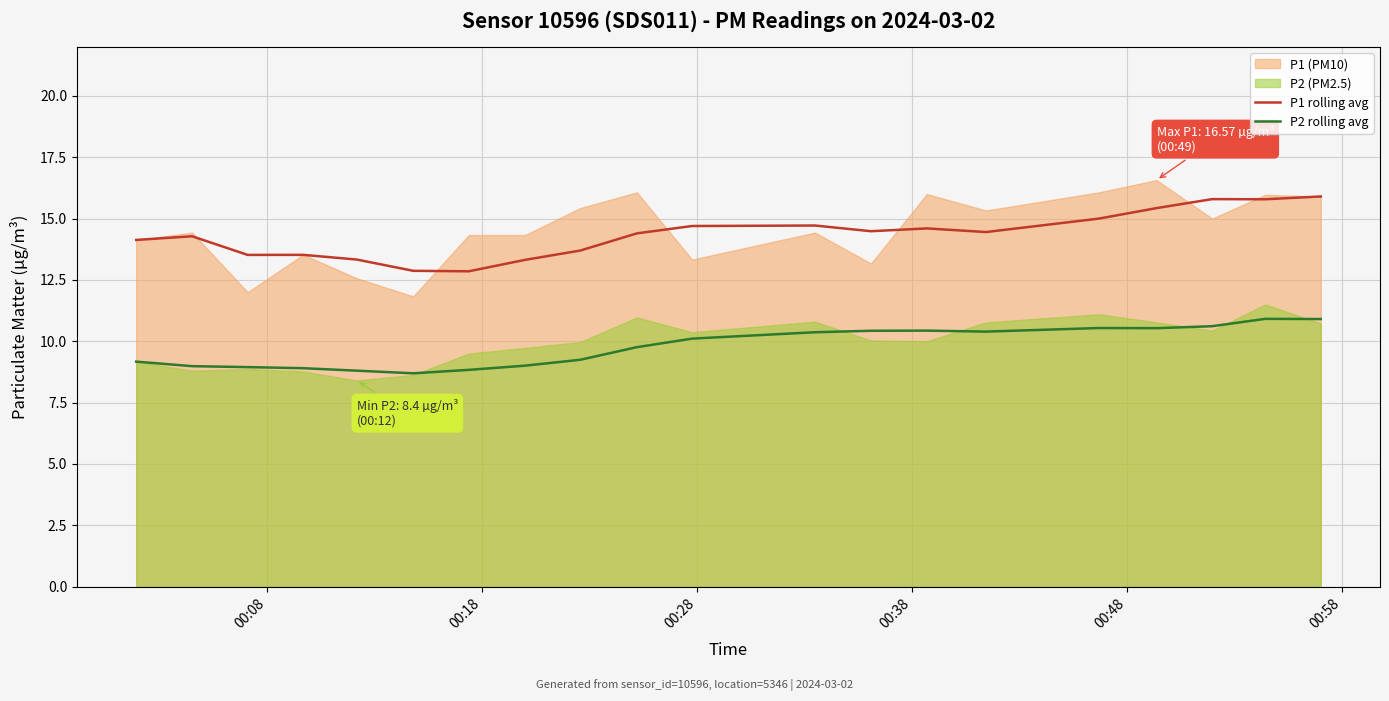

True or false: P1 rolling avg and P2 rolling avg intersect in this chart.

False